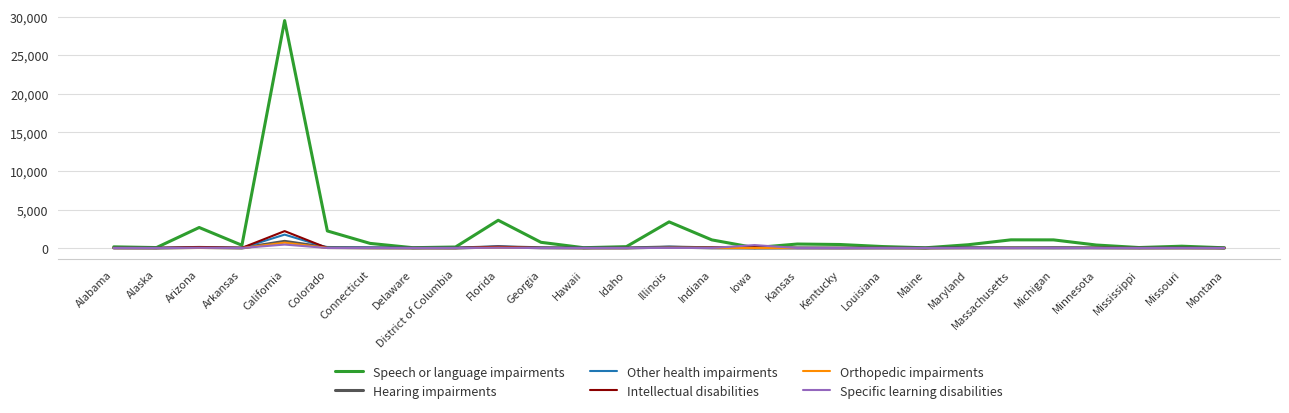

Is it true that Specific learning disabilities equals 0 at Georgia?

True